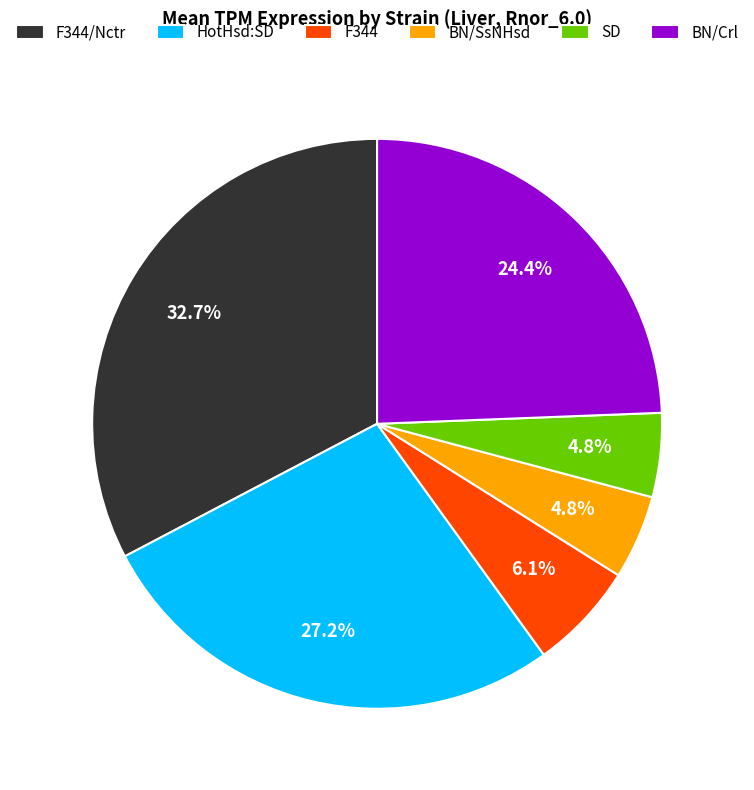

To the nearest percent, what portion does BN/SsNHsd represent?

5%